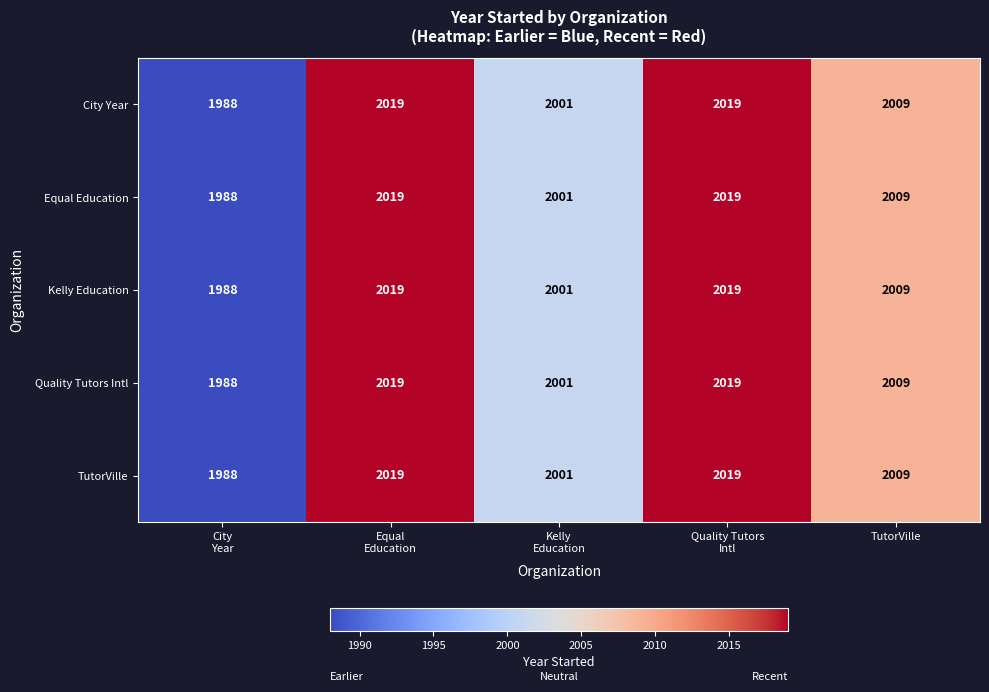

Reading right to left, what are all the values shown in this chart?

City Year: 2009	2019	2001	2019	1988
Equal Education: 2009	2019	2001	2019	1988
Kelly Education: 2009	2019	2001	2019	1988
Quality Tutors Intl: 2009	2019	2001	2019	1988
TutorVille: 2009	2019	2001	2019	1988